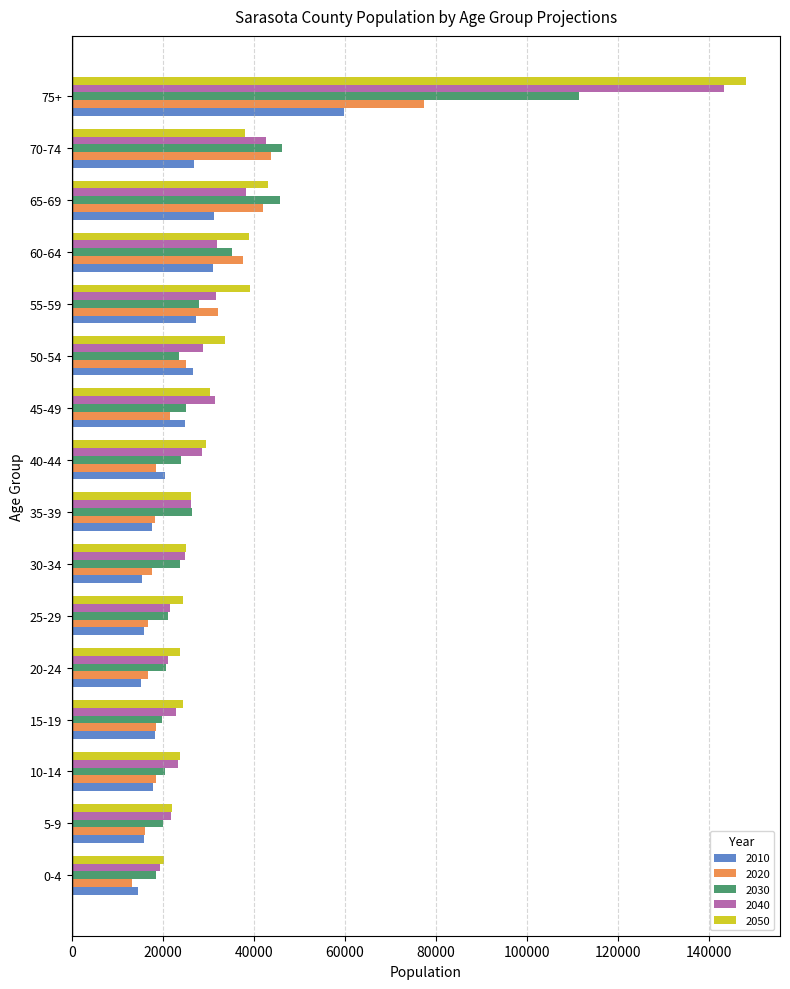

At which category is the sum across all series the highest?

75+